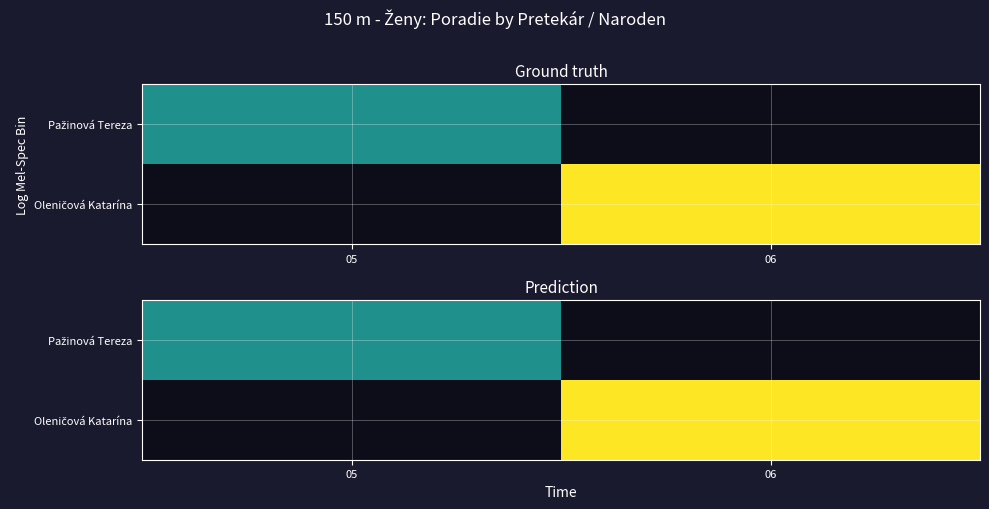

Which category has the lowest value across all series?

05